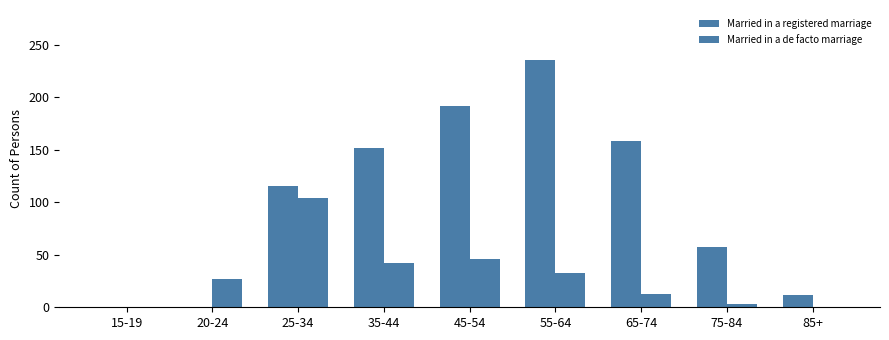

Count the number of data series in this chart.

2